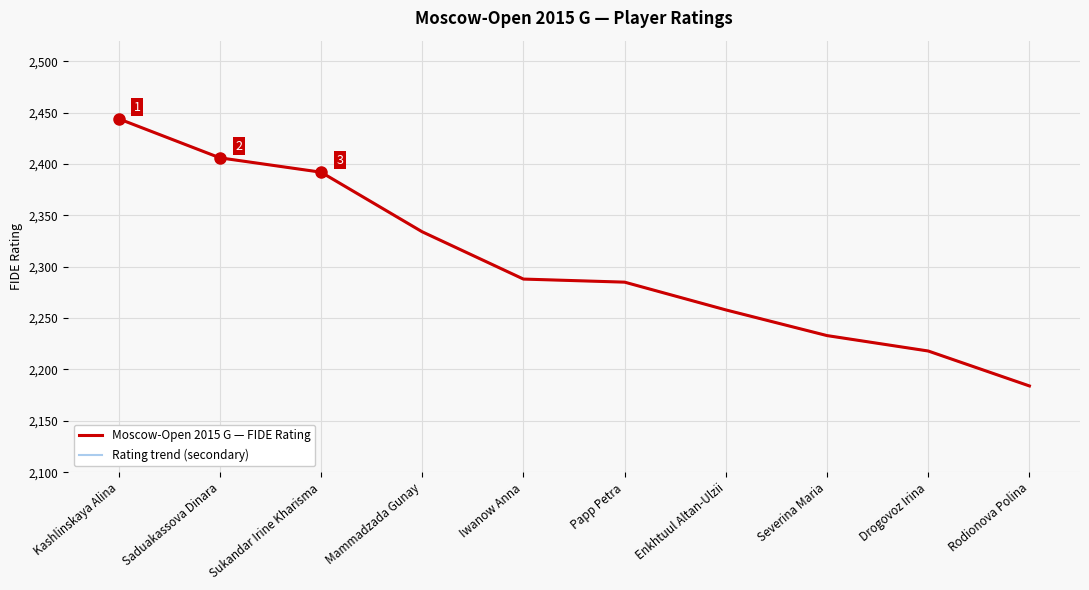

Rank the series at Papp Petra from lowest to highest value.

Rating trend (secondary), Moscow-Open 2015 G — FIDE Rating